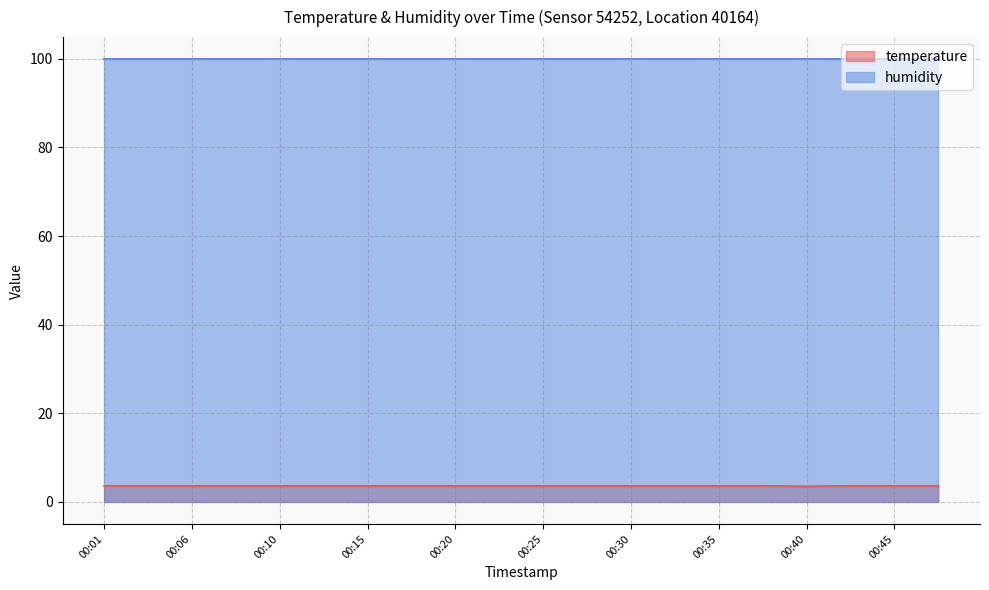

Does the chart have visible grid lines?

Yes